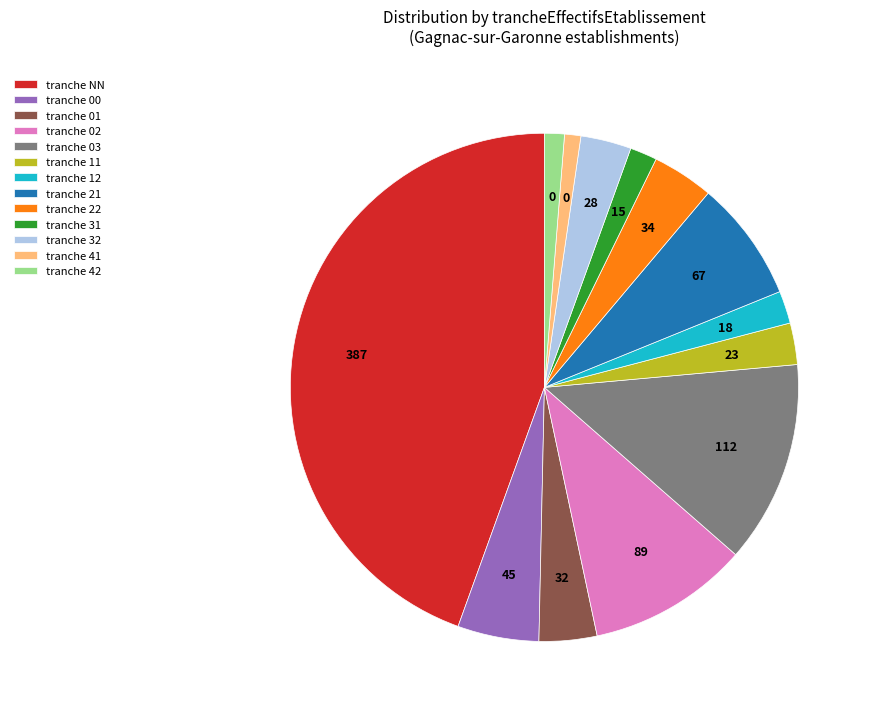

Does any single category account for the majority?

No